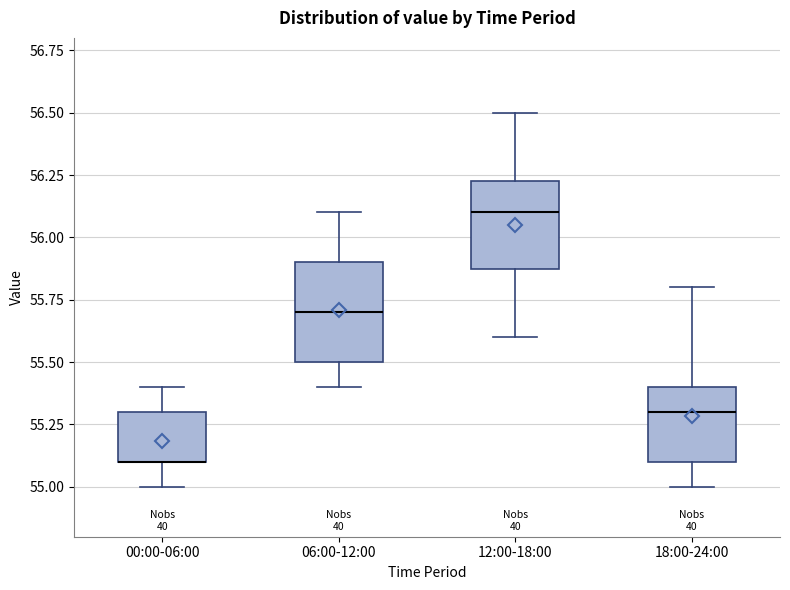

Reading left to right, read every box against the y-axis: the position of its median line, the range the box covers, and the ends of its whiskers. The values are not printed on the chart, so give them approximately, as read against the axis.

00:00-06:00: median 55.10 (drawn on the box's lower edge), box 55.10 to 55.30, whiskers 55.00 to 55.40
06:00-12:00: median 55.70, box 55.50 to 55.90, whiskers 55.40 to 56.10
12:00-18:00: median 56.10, box 55.90 to 56.25, whiskers 55.60 to 56.50
18:00-24:00: median 55.30, box 55.10 to 55.40, whiskers 55.00 to 55.80